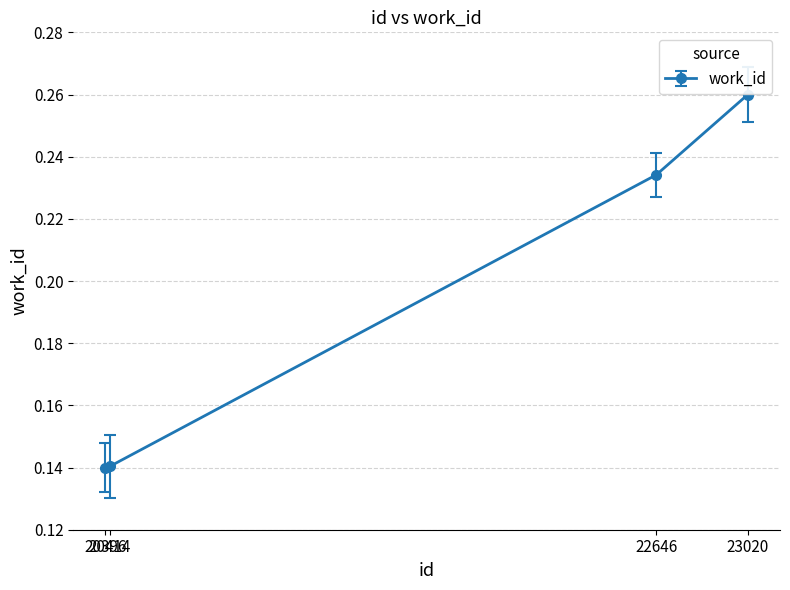

True or false: there are more than 1 points higher than both neighbors.

False